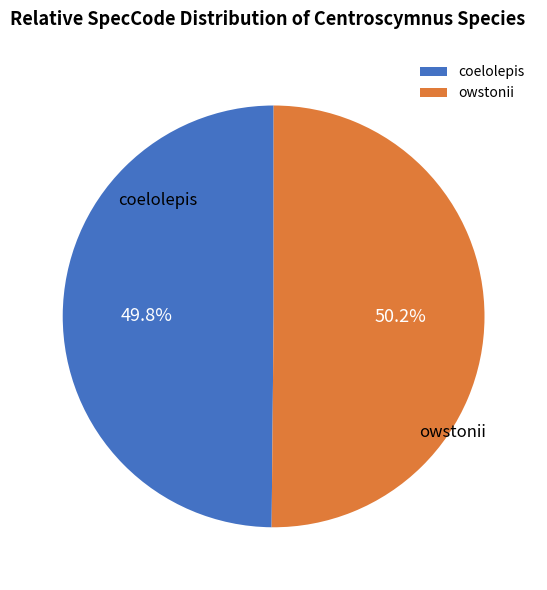

Is there a majority slice in this chart?

Yes